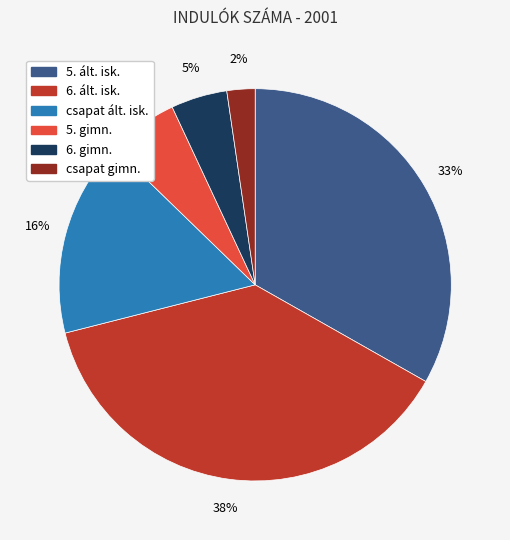

To the nearest percent, what is the combined percentage of csapat ált. isk. and 5. ált. isk.?

49%